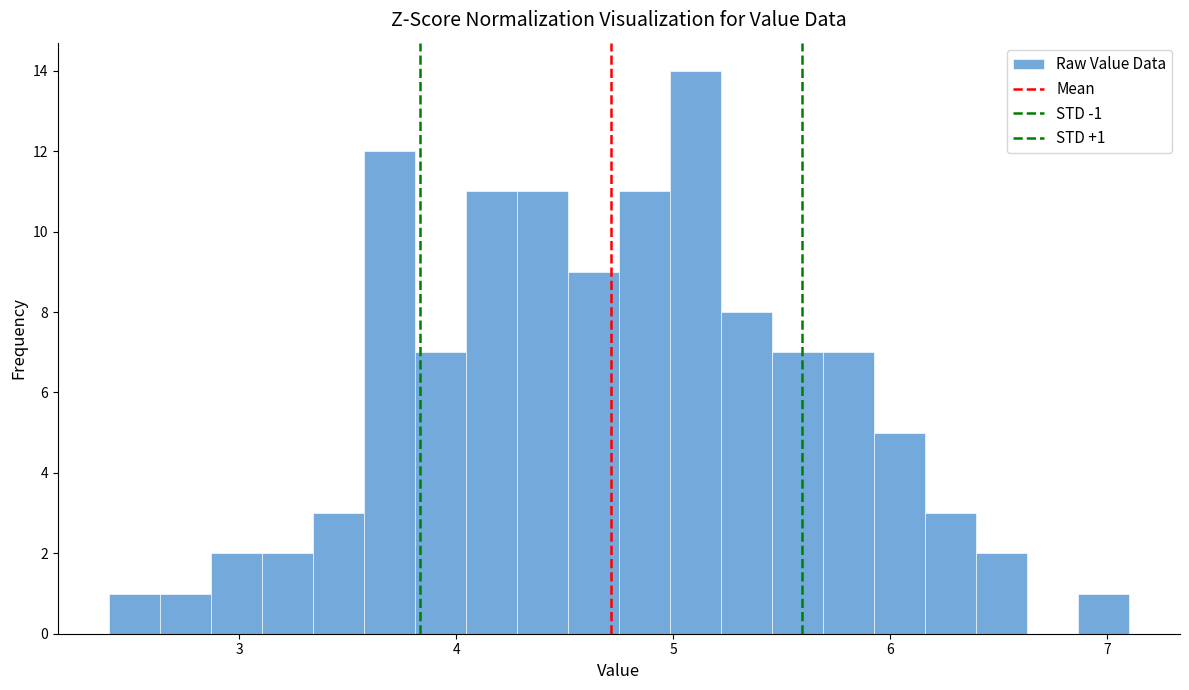

Around what value on the x-axis is the tallest bar? Give the approximate position of its centre, as read against the axis.

5.1